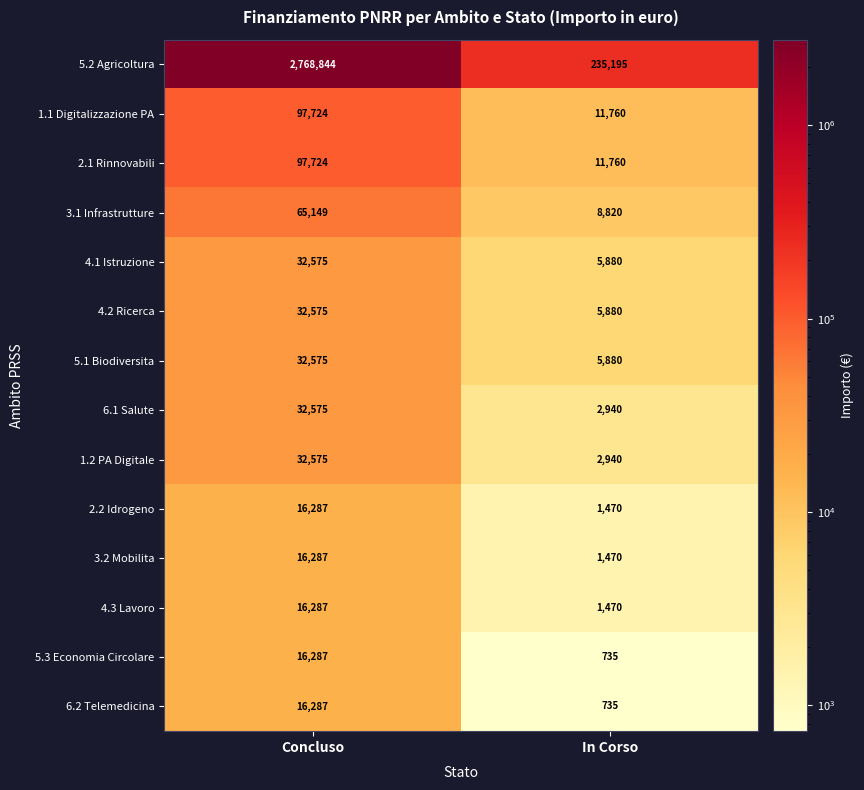

At which category does the chart reach its peak across all series?

Concluso